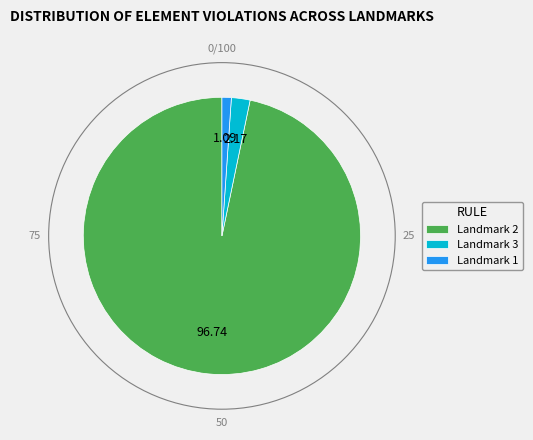

Is the sum of Landmark 1 and Landmark 2 greater than half?

Yes